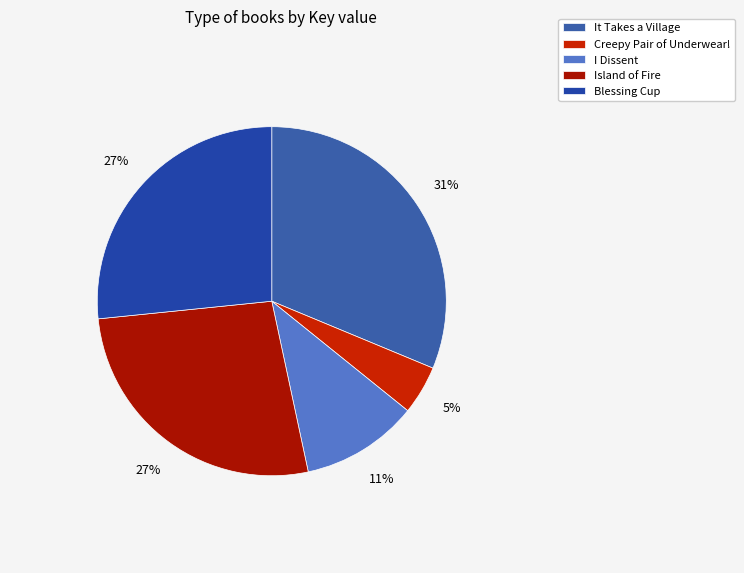

Which slice is the largest?

It Takes a Village